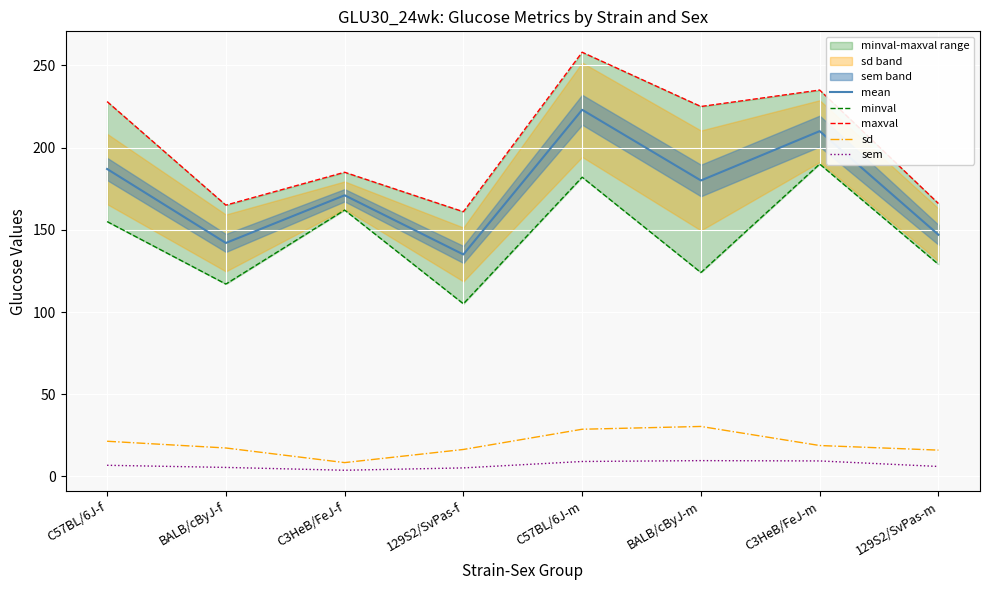

What is the maximum value shown in the chart?

258.0